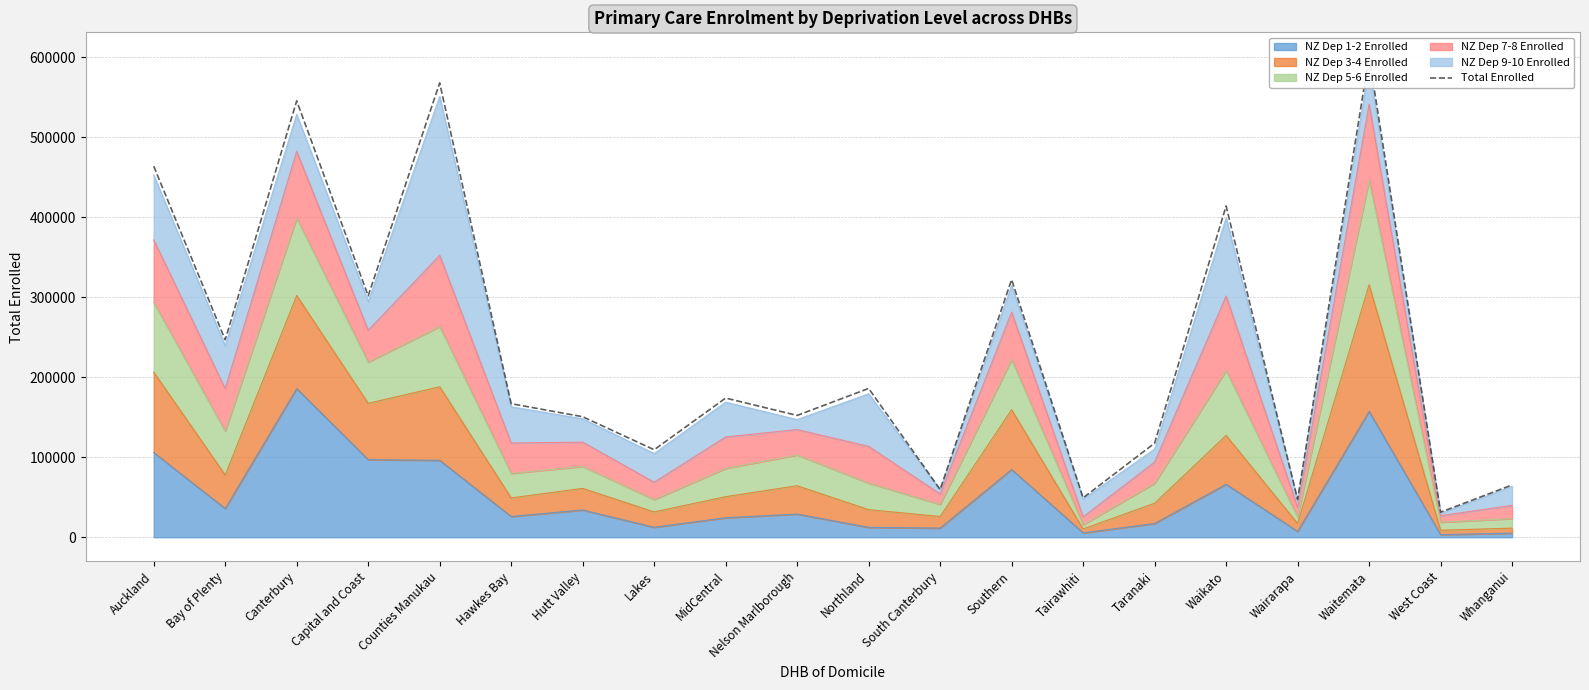

List the labels in order of value, smallest first.

West Coast, Wairarapa, Tairawhiti, South Canterbury, Whanganui, Lakes, Taranaki, Hutt Valley, Nelson Marlborough, Hawkes Bay, MidCentral, Northland, Bay of Plenty, Capital and Coast, Southern, Waikato, Auckland, Canterbury, Counties Manukau, Waitemata